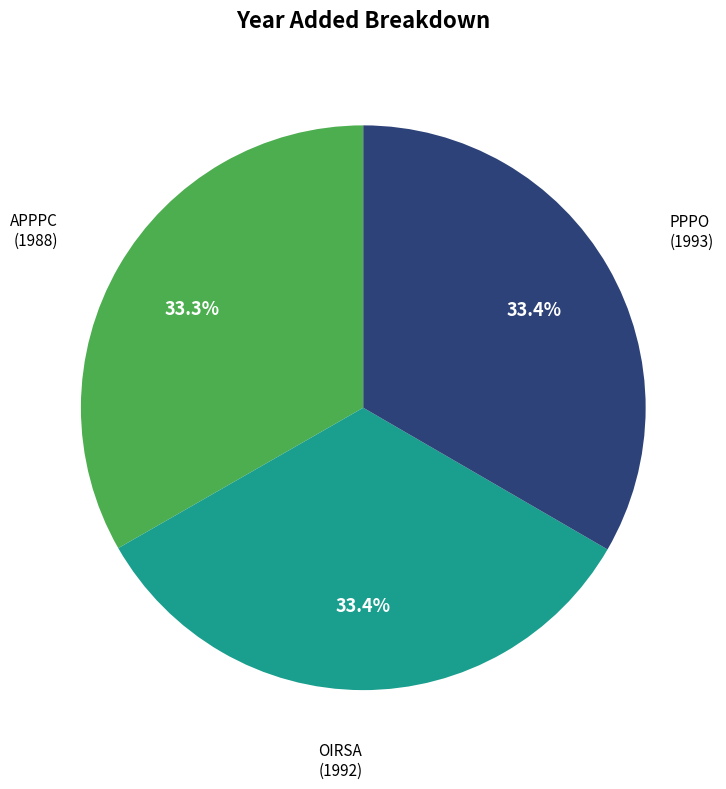

Combined, do PPPO and APPPC account for over 50%?

Yes